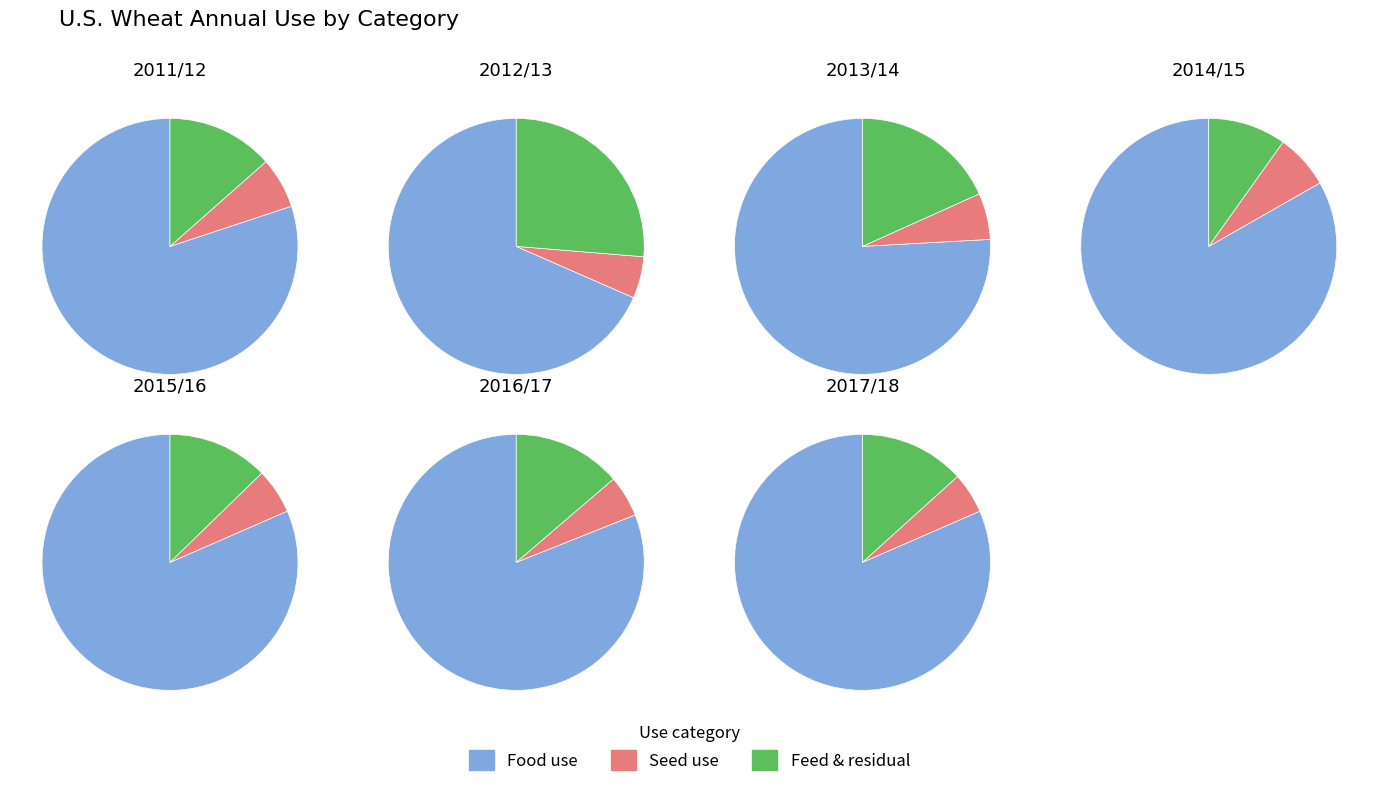

Which slice is the largest?

2014/15